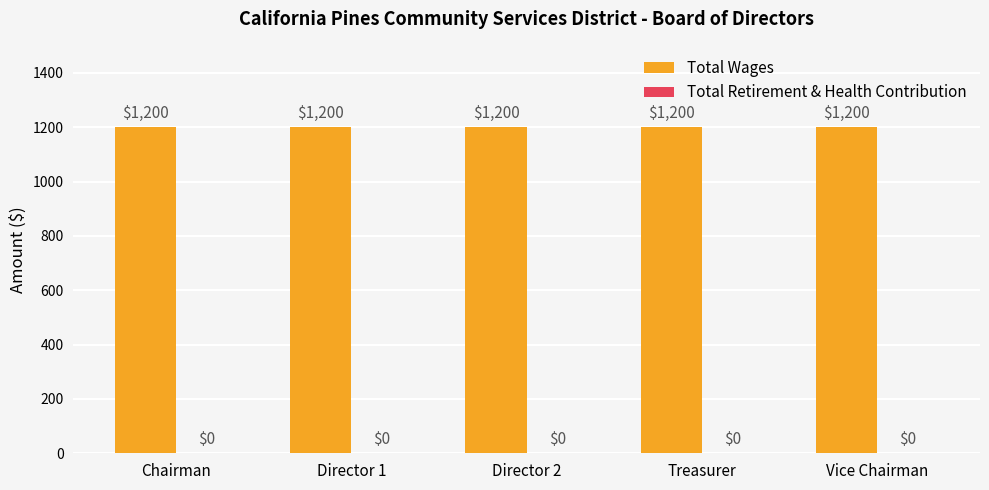

The value of Total Wages at Treasurer is 1200. True or false?

True